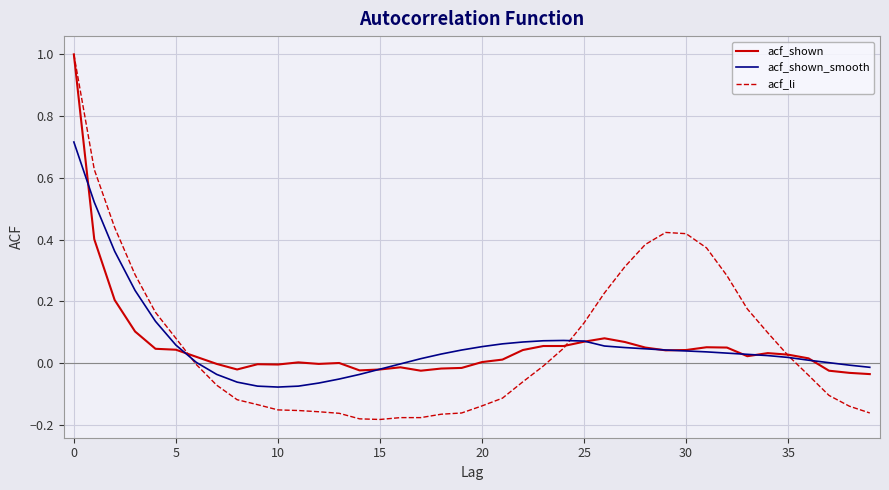

What are all the series names shown in the legend?

acf_shown, acf_shown_smooth, acf_li